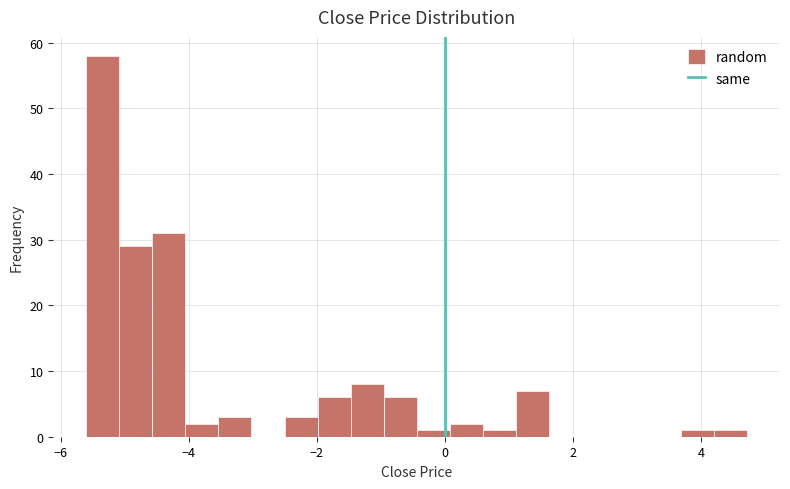

Read against the x-axis, roughly where is the centre of the tallest bar?

-5.4